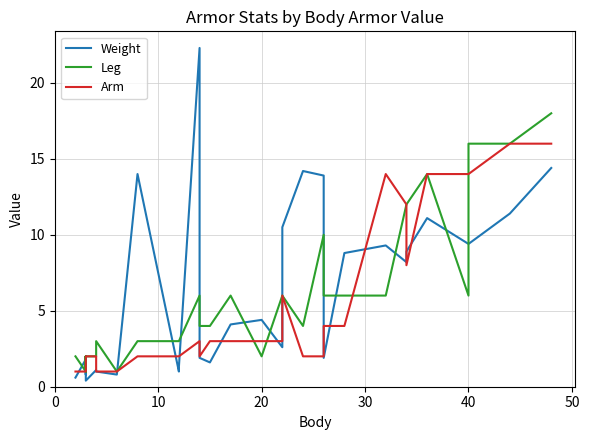

How many lines are shown in the chart?

3